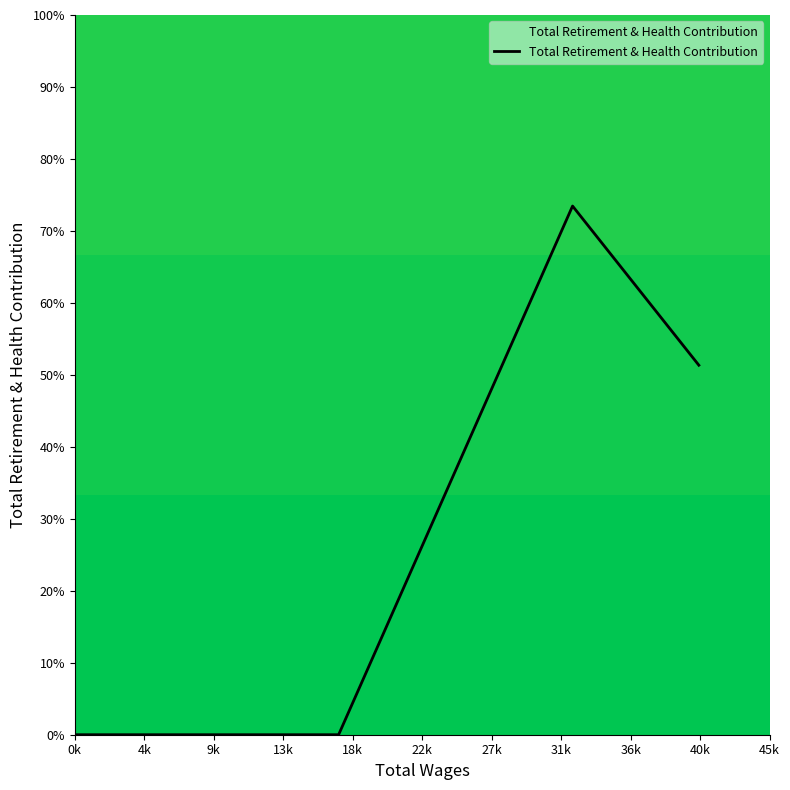

What is the difference between the maximum and minimum values?

73.5